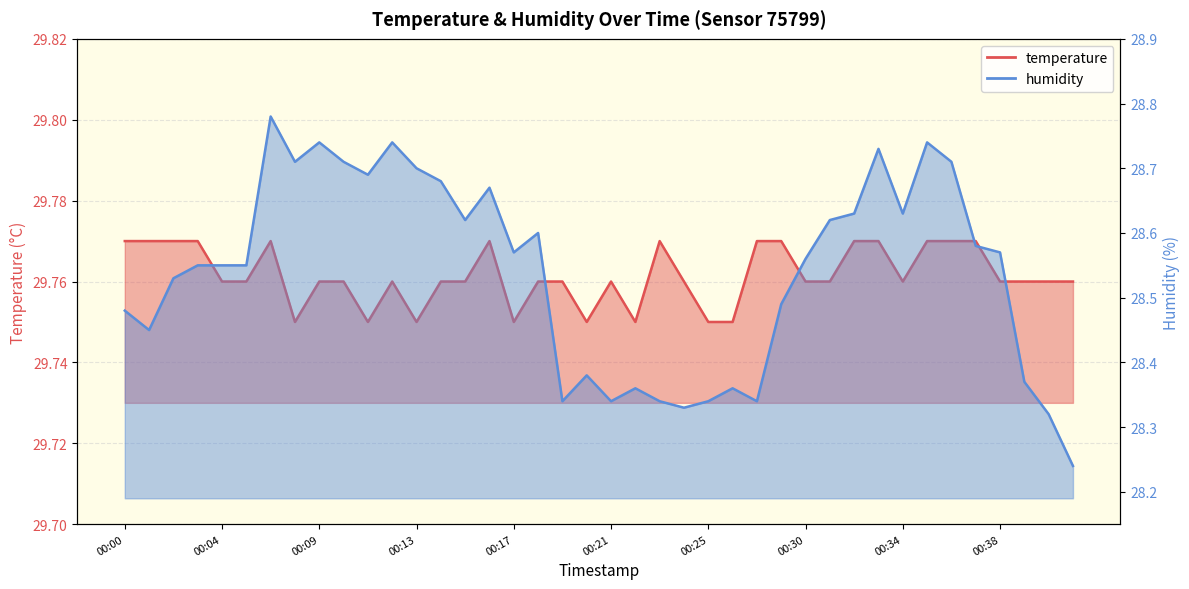

What is the average value of the humidity series?

28.5